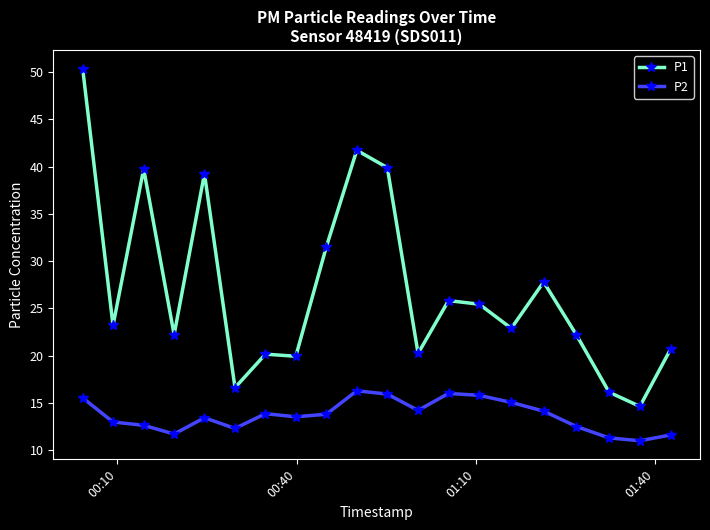

True or false: P2 and P1 cross at least once.

False